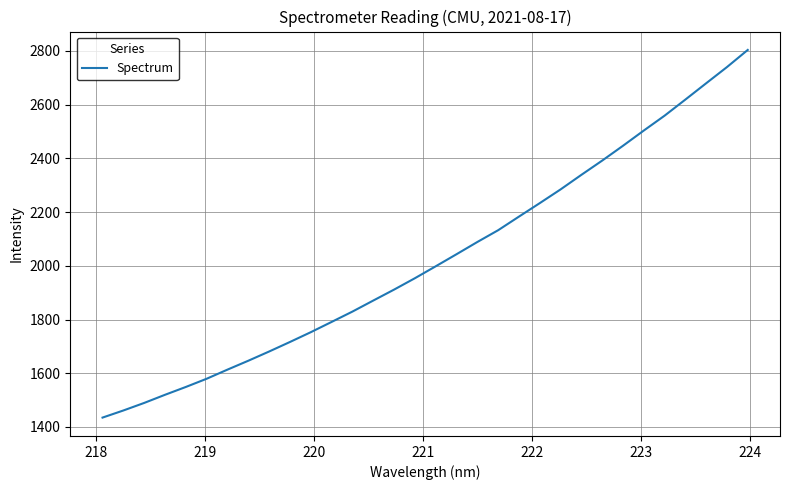

What is the smallest value displayed?

1434.8